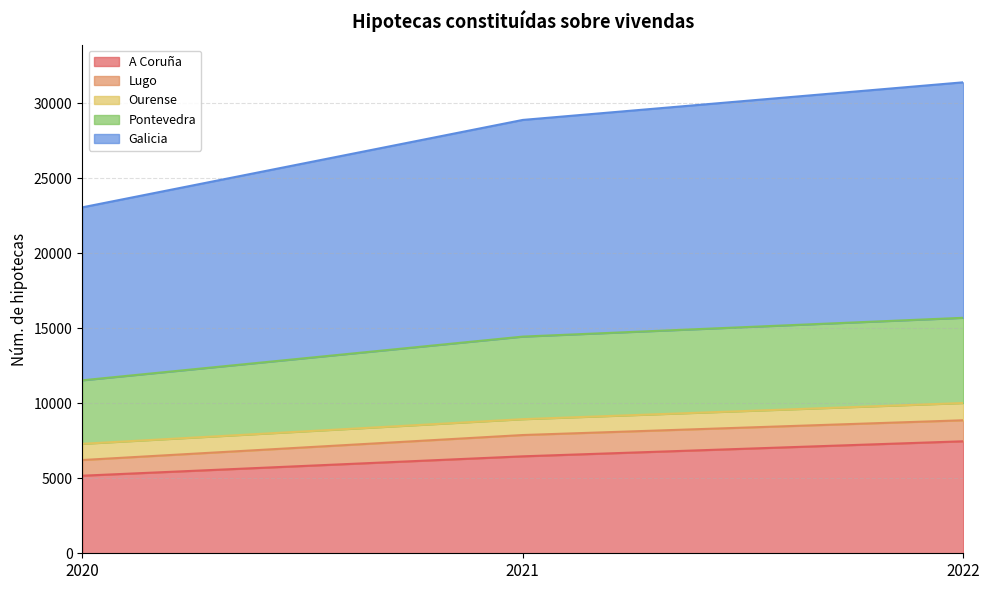

Is it true that Pontevedra equals 5645 at 2021?

False